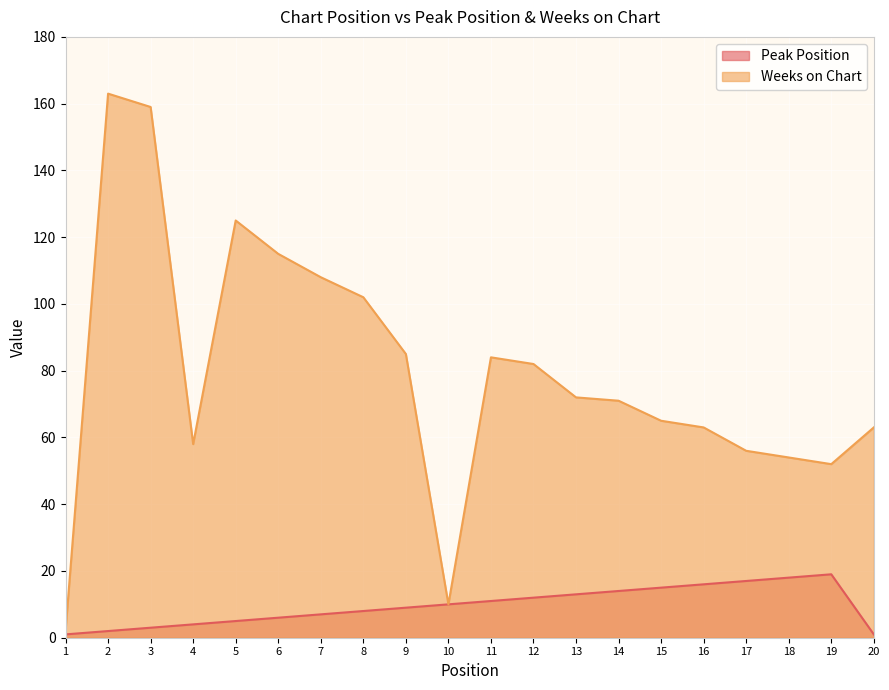

At how many categories does at least one series exceed 30?

18